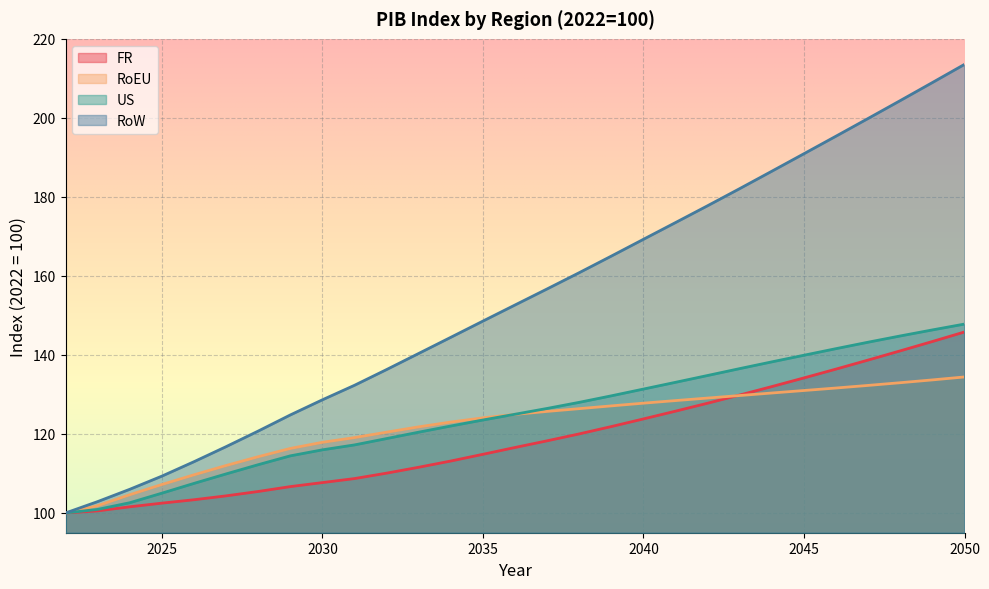

What is the value of the RoEU point at the 11th from the left?

120.5